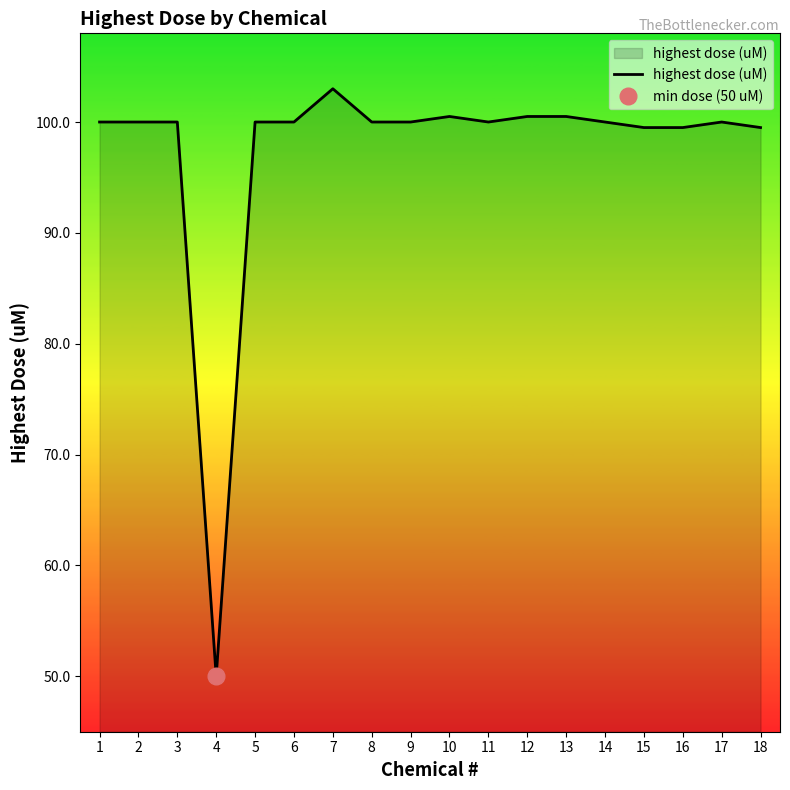

How many interior local peaks (higher than both neighbors) does the data have?

3